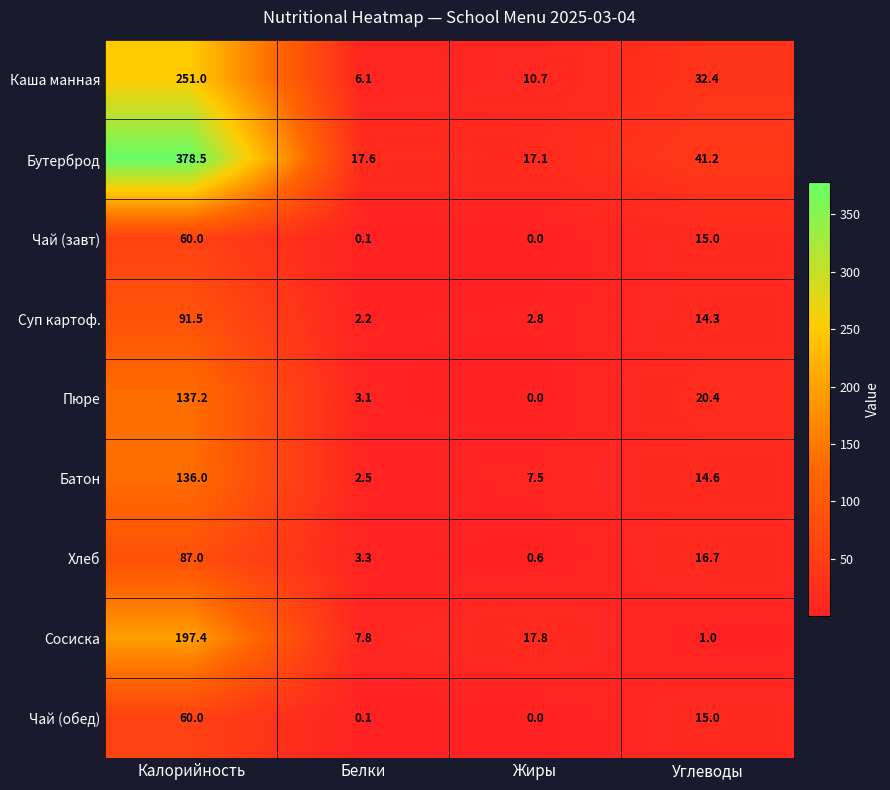

What is the highest value of the Сосиска series?

197.4